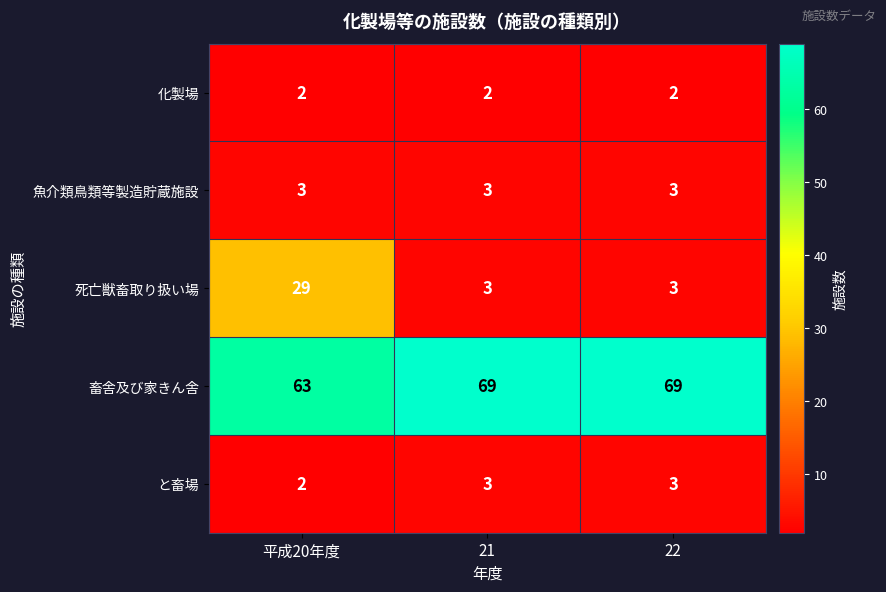

Which series has the widest spread of values?

死亡獣畜取り扱い場